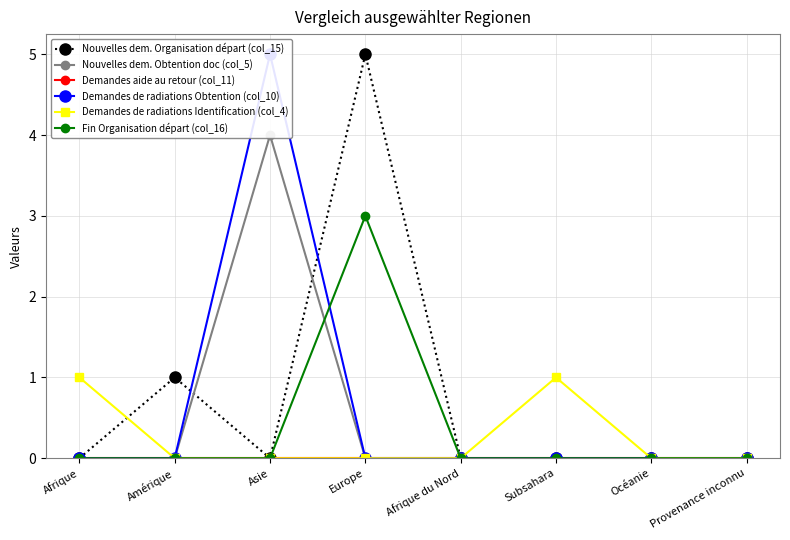

Is the value of Nouvelles dem. Organisation départ (col_15) at Afrique greater than the value of Demandes de radiations Obtention (col_10) at Afrique du Nord?

No